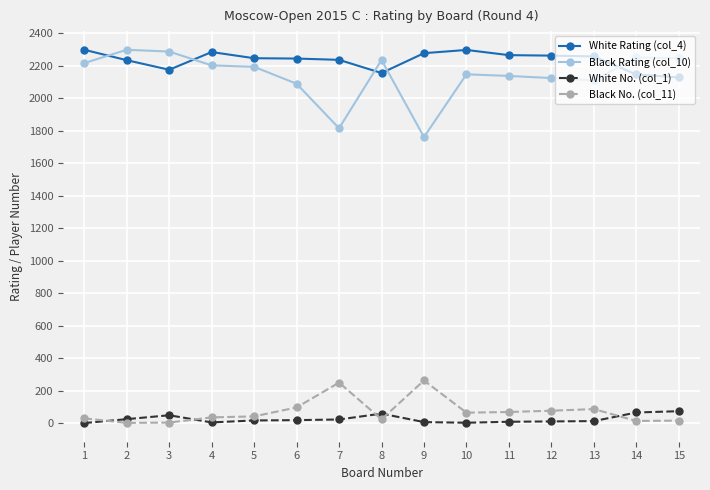

Which series has the largest range (max minus min)?

Black Rating (col_10)